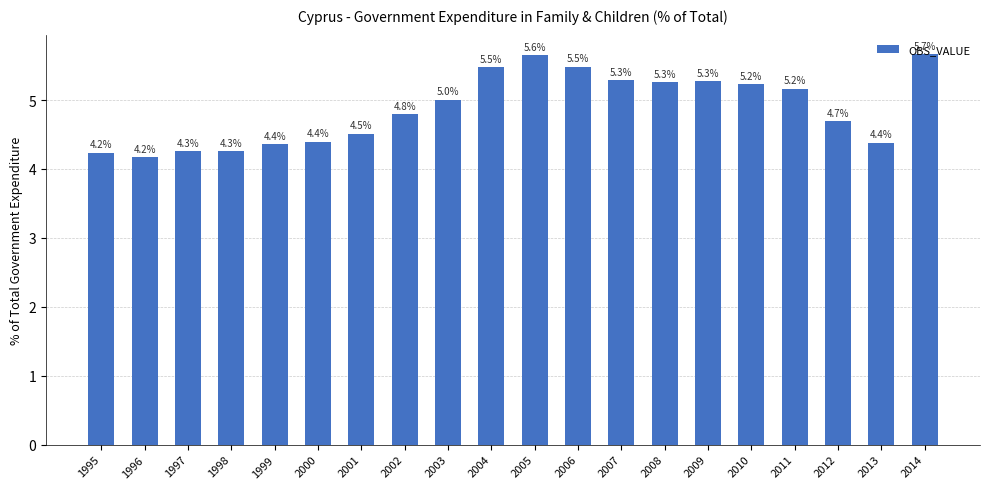

Reading left to right, extract all data points from this chart.

1995=4.2	1996=4.2	1997=4.3	1998=4.3	1999=4.4	2000=4.4	2001=4.5	2002=4.8	2003=5.0	2004=5.5	2005=5.6	2006=5.5	2007=5.3	2008=5.3	2009=5.3	2010=5.2	2011=5.2	2012=4.7	2013=4.4	2014=5.7